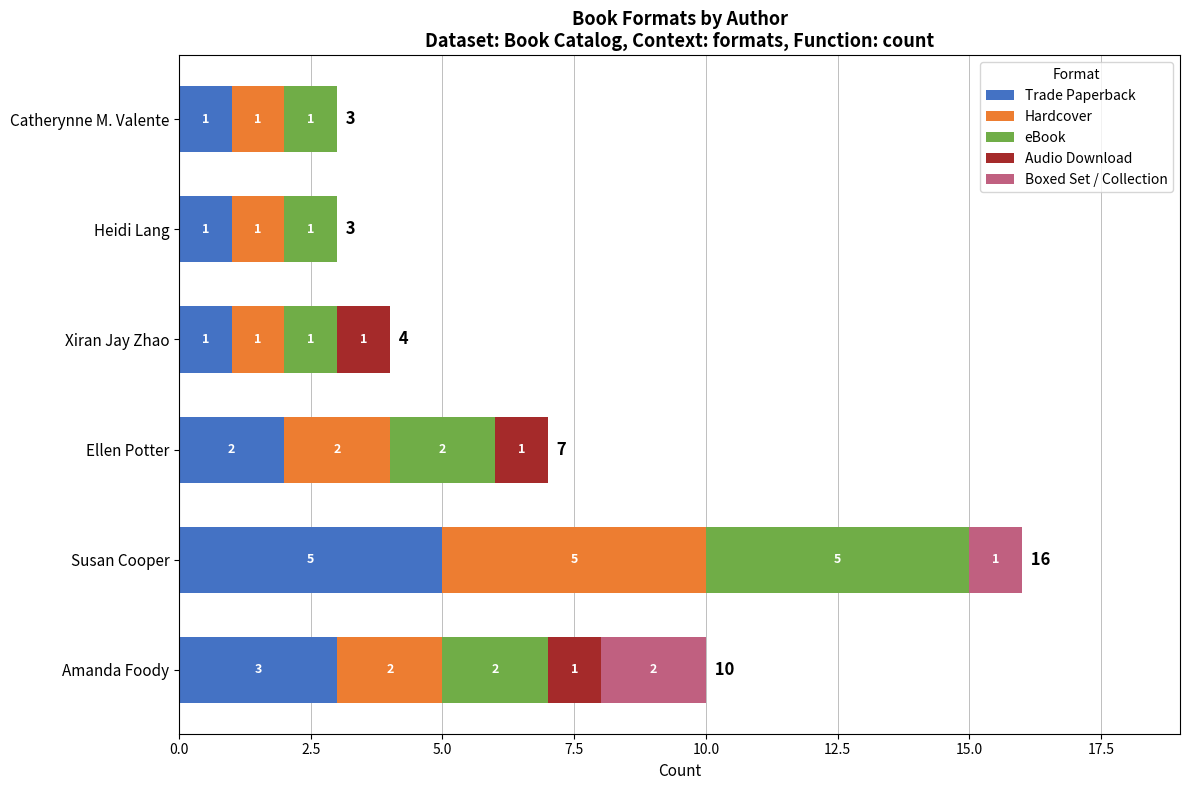

What is the total value across all series at Ellen Potter?

7